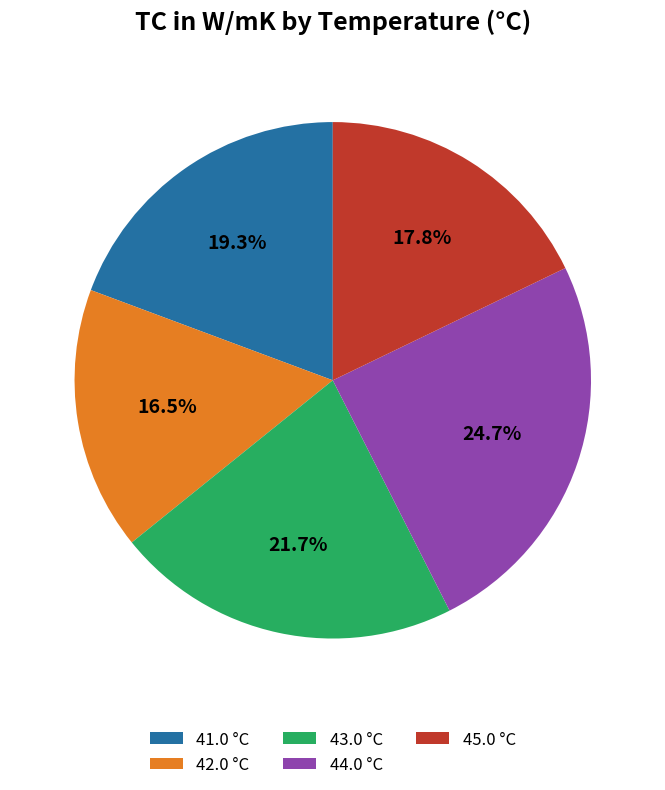

Combined, what portion of the pie is 44.0 °C and 41.0 °C?

44.0%